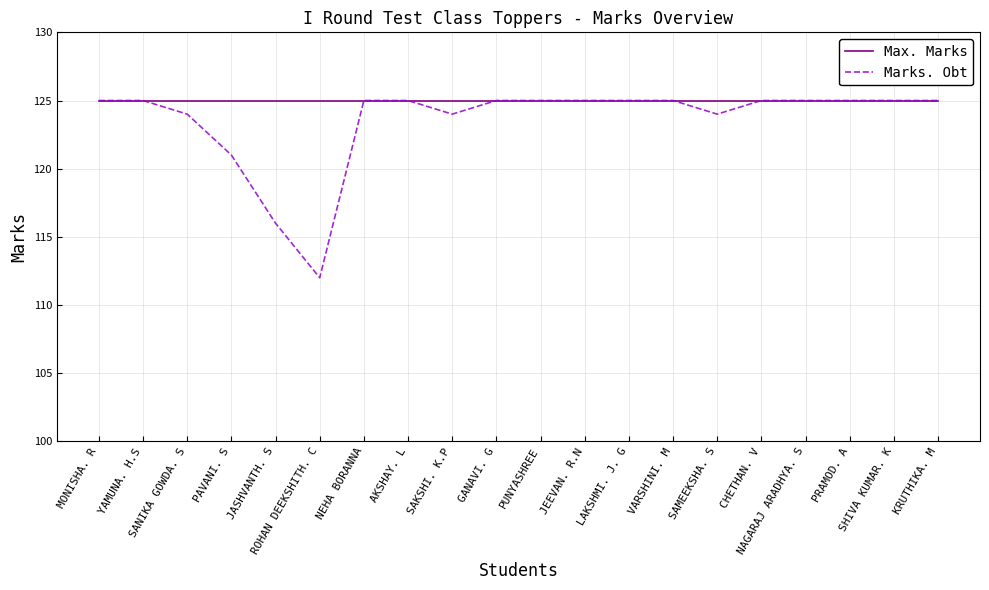

In Marks. Obt, how many points are lower than both neighbors (excluding endpoints)?

3